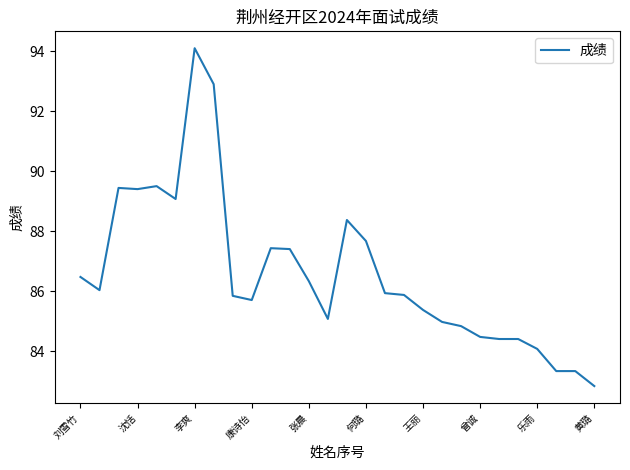

What is the smallest value displayed?

82.8